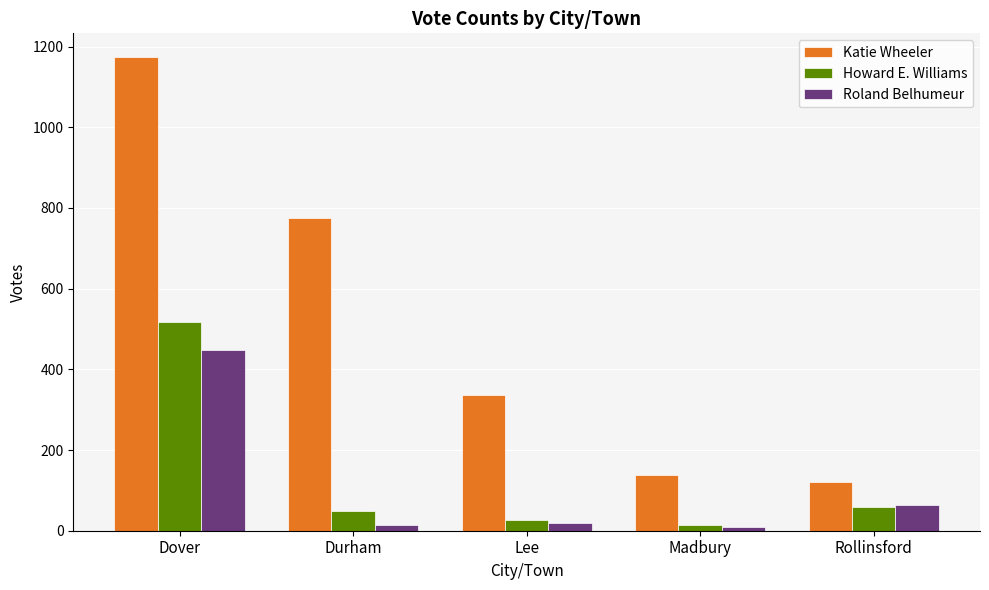

What are all the series names shown in the legend?

Katie Wheeler, Howard E. Williams, Roland Belhumeur